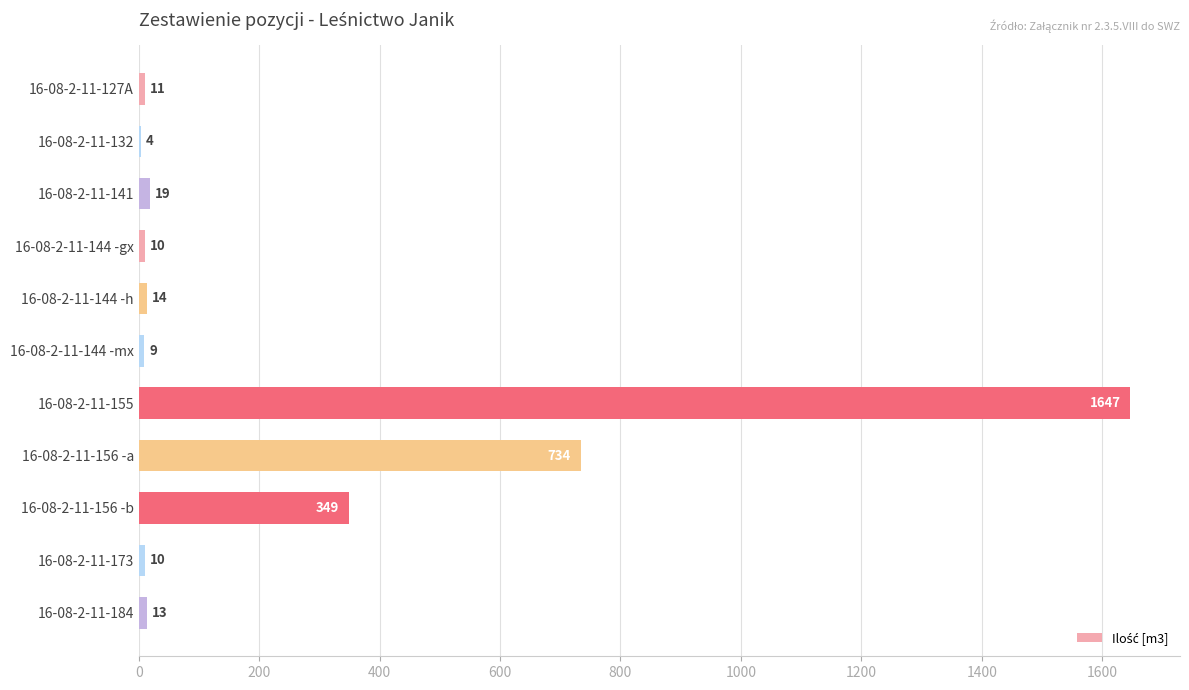

What is the sum of all values?

2820